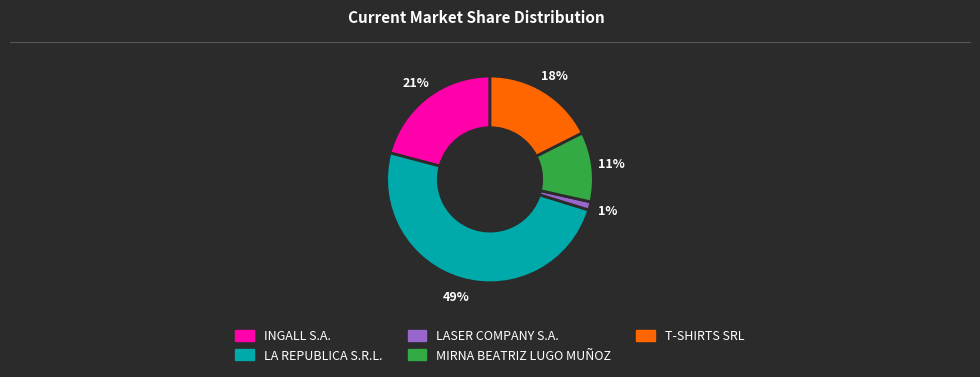

What is the smallest slice in the pie chart?

LASER COMPANY S.A.